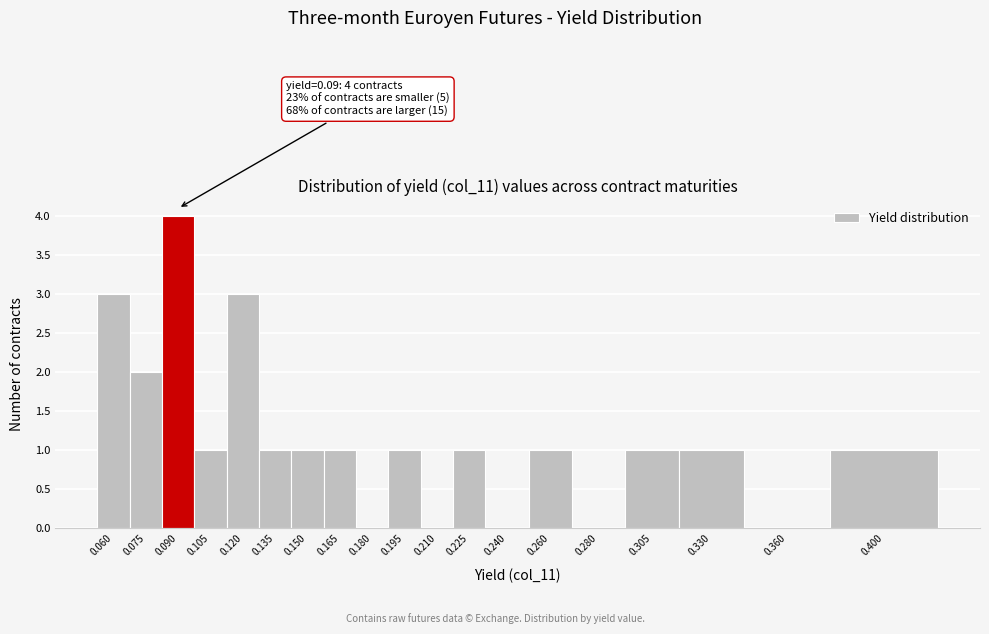

Reading right to left, list all the values displayed in this chart.

0.400=1	0.360=0	0.330=1	0.305=1	0.280=0	0.260=1	0.240=0	0.225=1	0.210=0	0.195=1	0.180=0	0.165=1	0.150=1	0.135=1	0.120=3	0.105=1	0.090=4	0.075=2	0.060=3